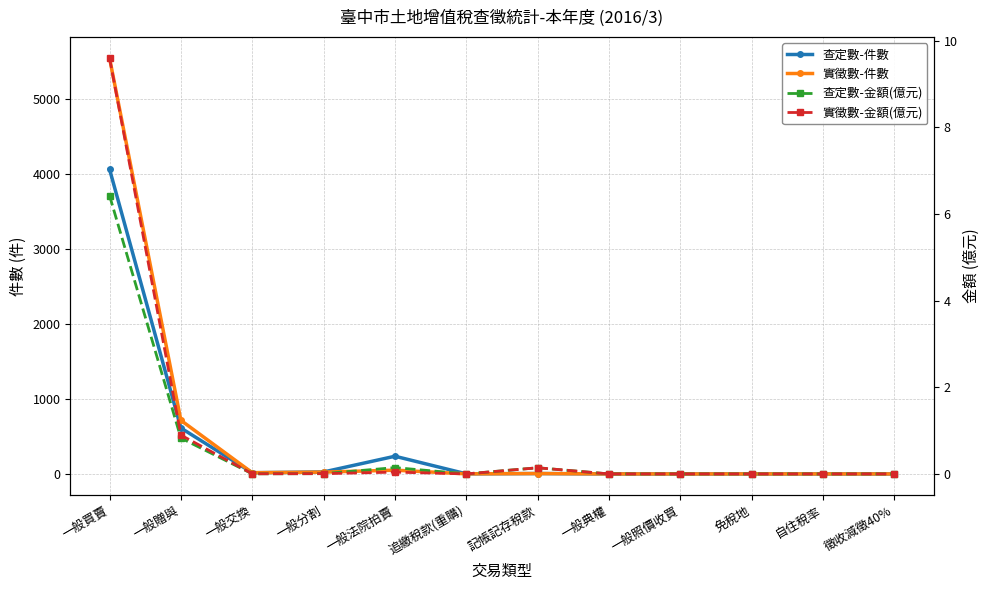

Reading right to left, transcribe all the data shown in this chart.

查定數-件數: 徵收減徵40%=0.0	自住稅率=0.0	免稅地=0.0	一般照價收買=0.0	一般典權=0.0	記帳記存稅款=5.0	追繳稅款(重購)=1.0	一般法院拍賣=236.0	一般分割=26.0	一般交換=16.0	一般贈與=613.0	一般買賣=4069.0
實徵數-件數: 徵收減徵40%=0.0	自住稅率=0.0	免稅地=0.0	一般照價收買=0.0	一般典權=0.0	記帳記存稅款=5.0	追繳稅款(重購)=1.0	一般法院拍賣=50.0	一般分割=24.0	一般交換=16.0	一般贈與=715.0	一般買賣=5553.0
查定數-金額(億元): 徵收減徵40%=0.0	自住稅率=0.0	免稅地=0.0	一般照價收買=0.0	一般典權=0.0	記帳記存稅款=0.1	追繳稅款(重購)=0.0	一般法院拍賣=0.1	一般分割=0.0	一般交換=0.0	一般贈與=0.8	一般買賣=6.4
實徵數-金額(億元): 徵收減徵40%=0.0	自住稅率=0.0	免稅地=0.0	一般照價收買=0.0	一般典權=0.0	記帳記存稅款=0.1	追繳稅款(重購)=0.0	一般法院拍賣=0.0	一般分割=0.0	一般交換=0.0	一般贈與=0.9	一般買賣=9.6